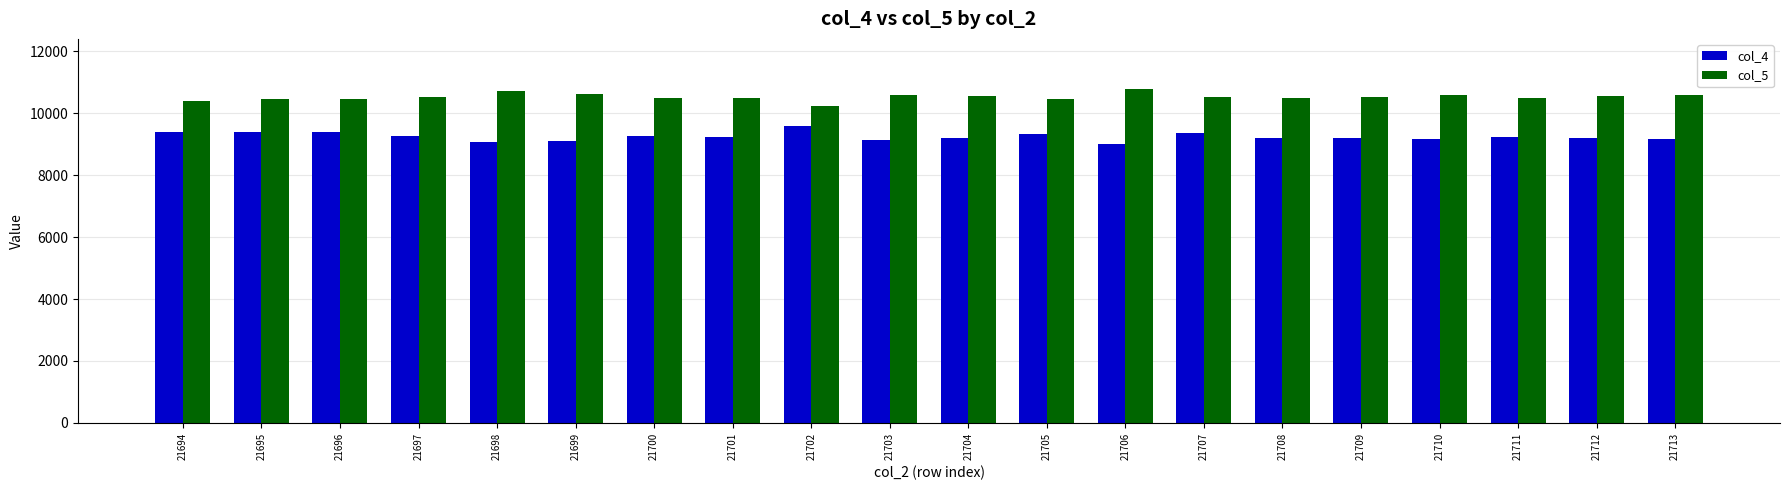

Is the value of col_5 at 21709 greater than the value of col_4 at 21710?

Yes